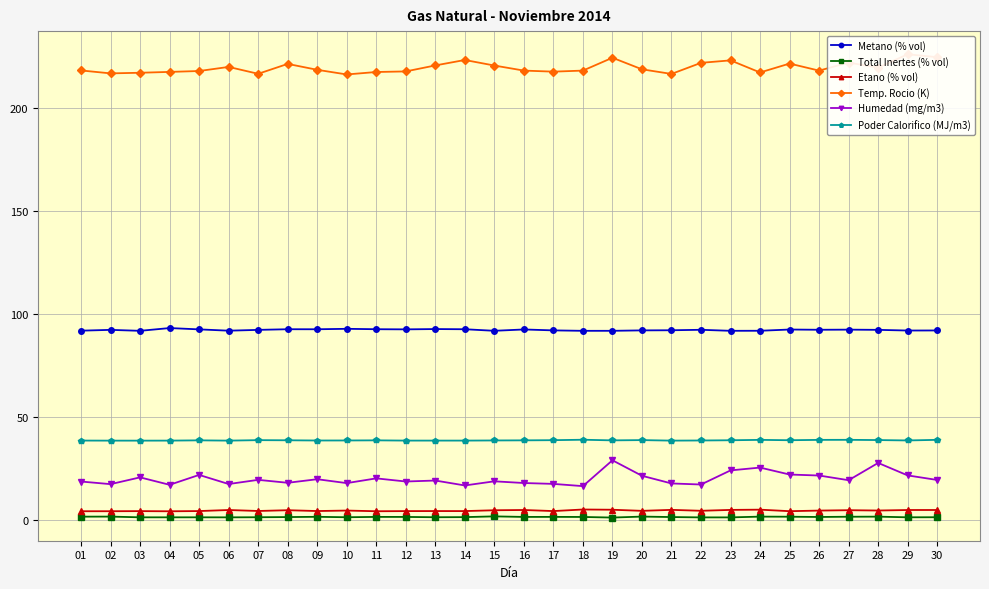

Read the Metano (% vol) value at 11.

92.6